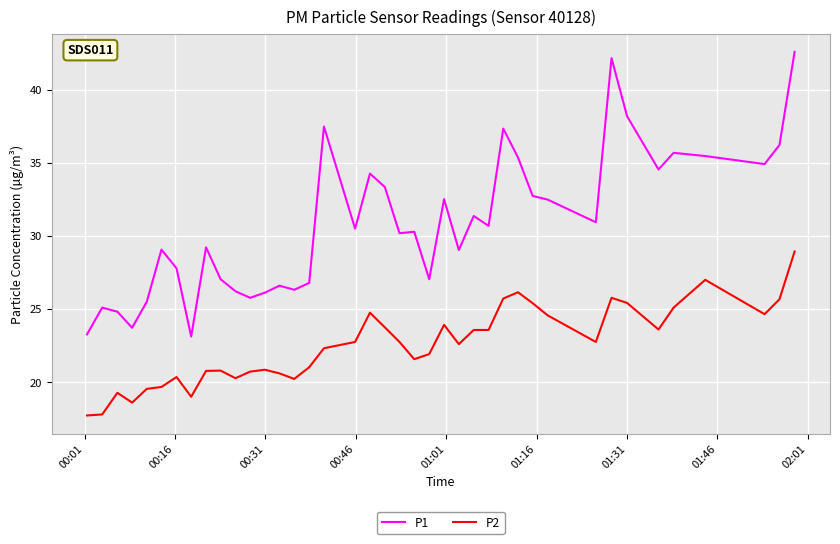

Rank the series by their maximum value, from highest to lowest.

P1, P2